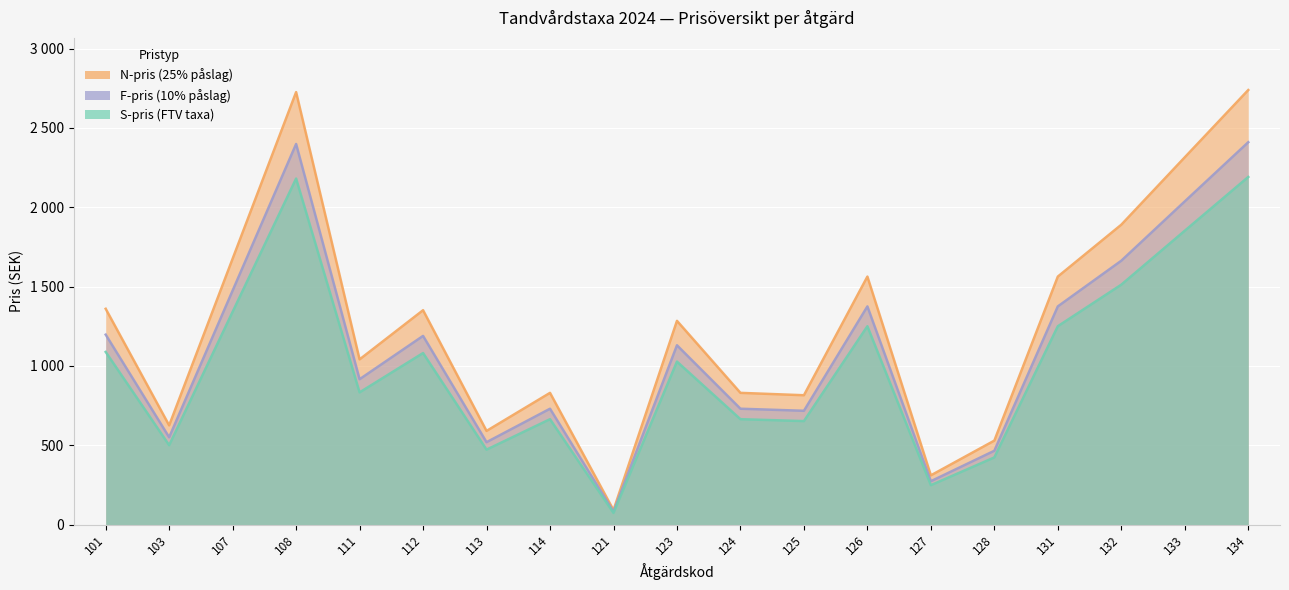

How many categories are shown in the chart?

19